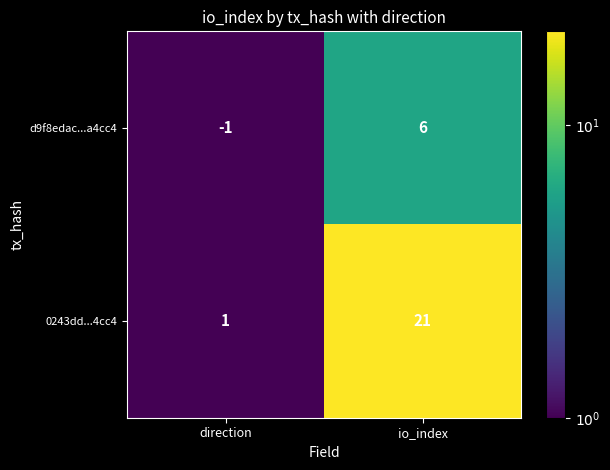

At which label does 0243dd...4cc4 reach its peak?

io_index